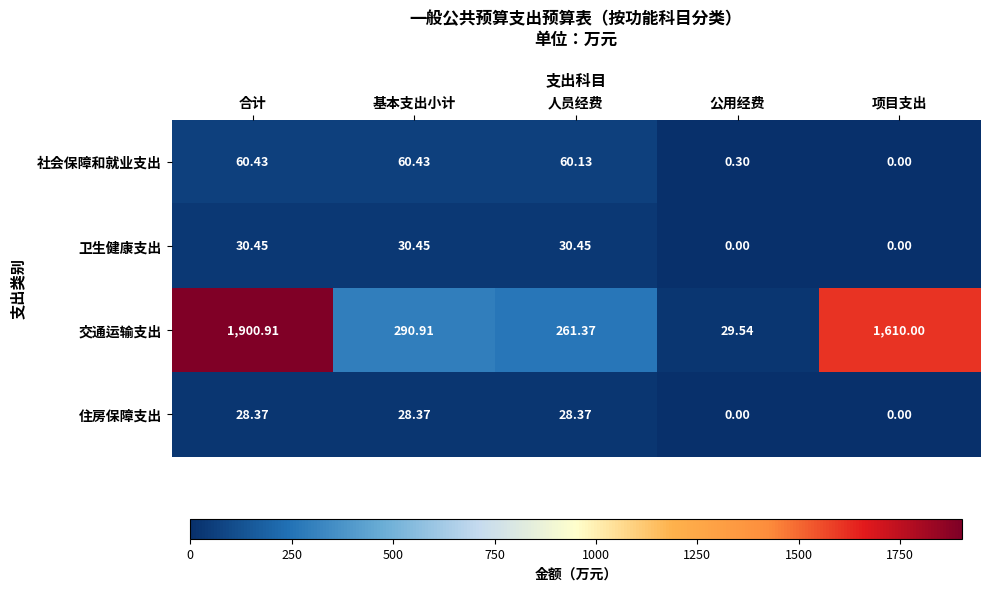

Which series has the widest spread of values?

交通运输支出